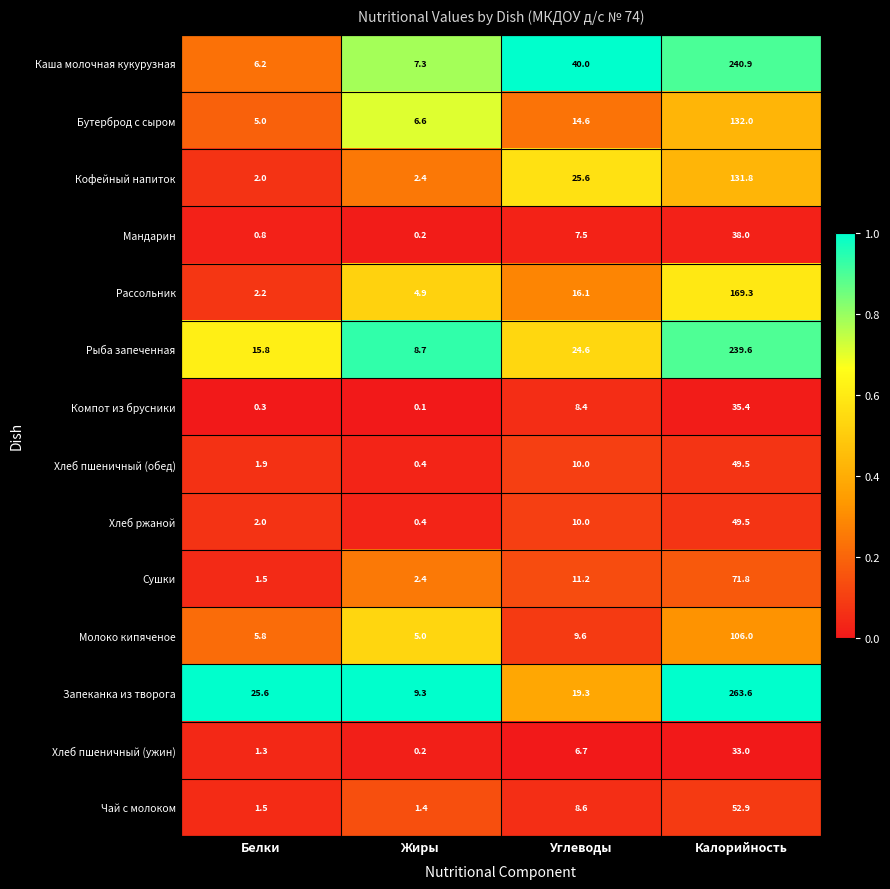

At which category is the sum across all series the highest?

Калорийность